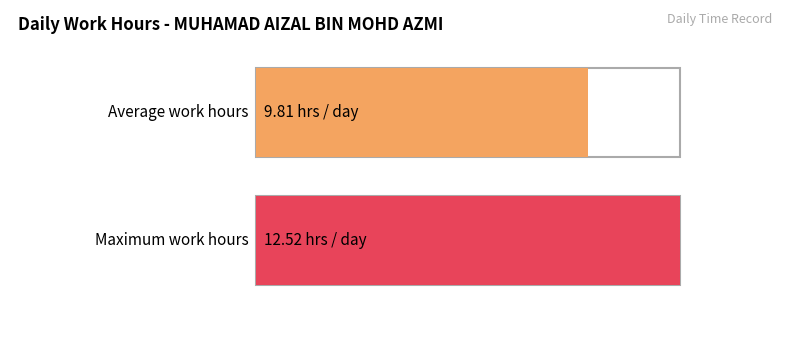

Is it true that the value at 3 is 3.8?

False